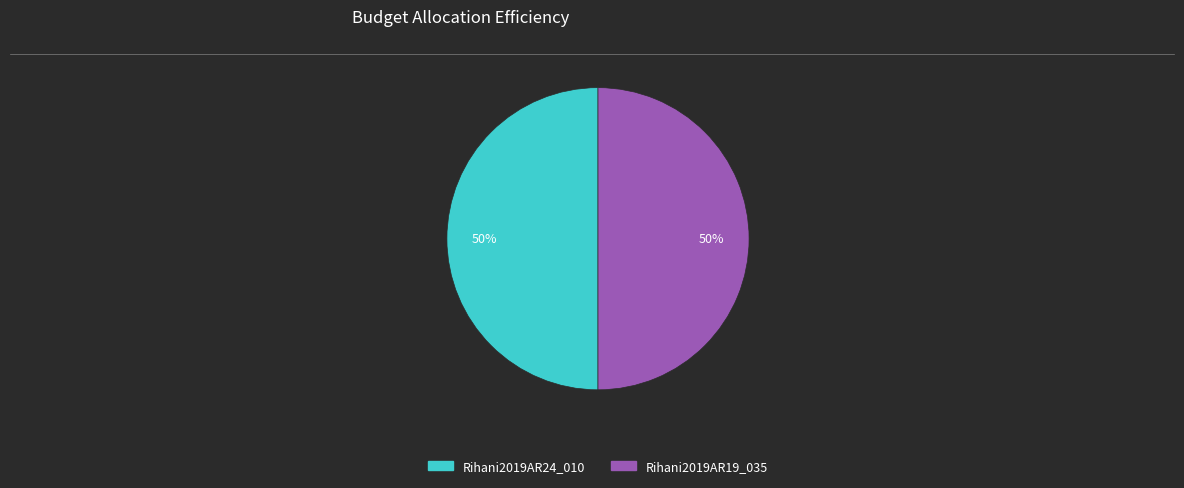

Count the number of slices in the pie.

2